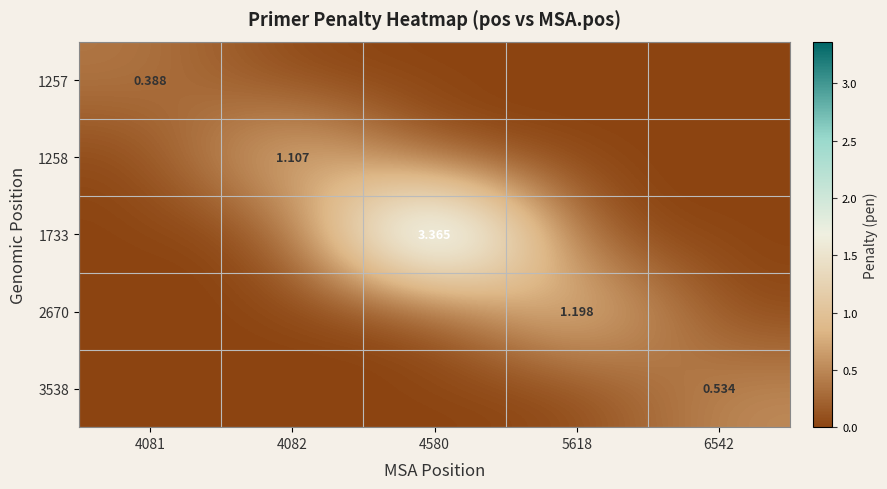

What is the maximum value shown in the chart?

3.4